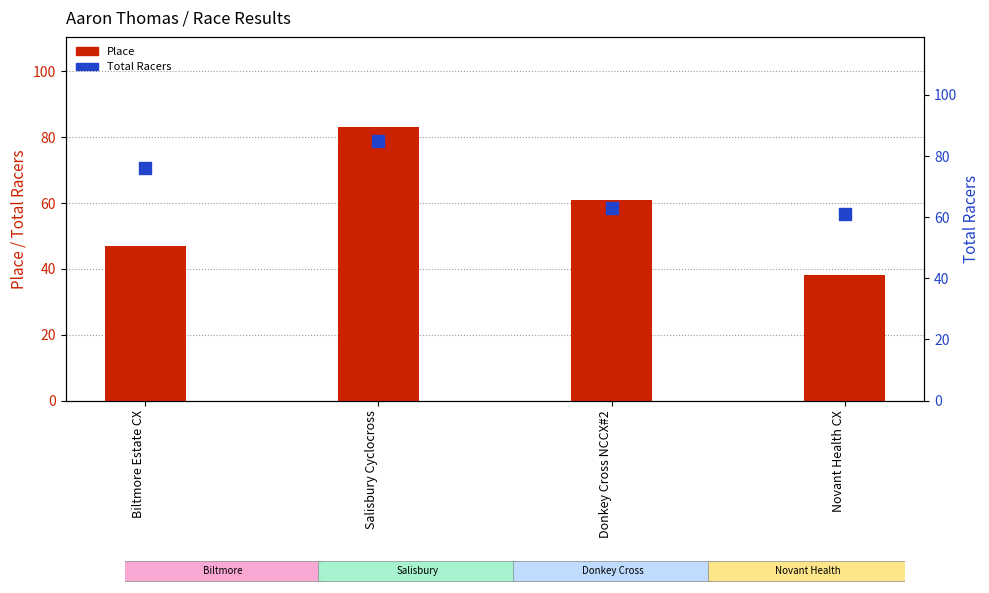

Which series has the largest Y range (max minus min)?

Place